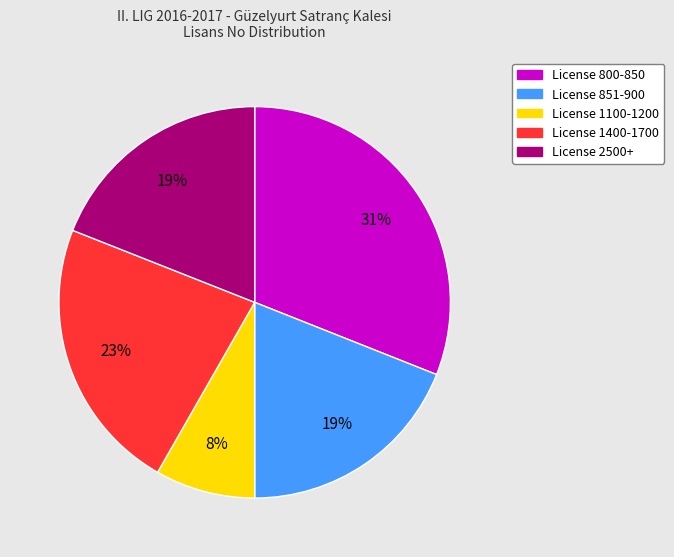

Count the number of slices in the pie.

5